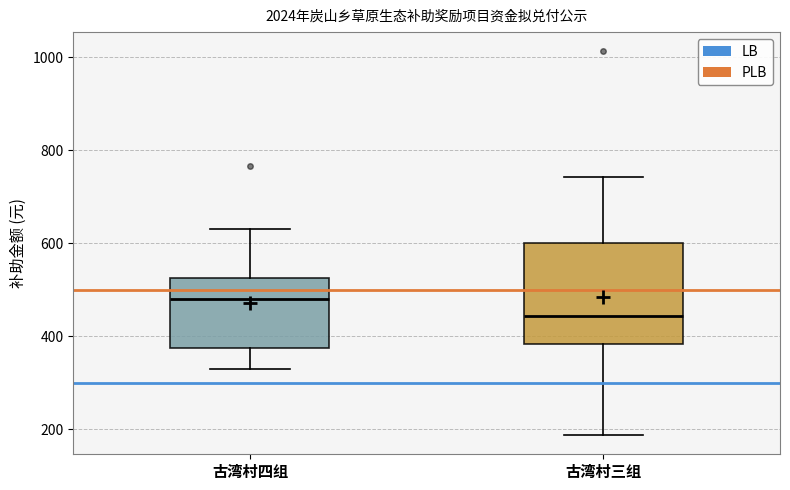

Which box's median line is the lowest?

古湾村三组